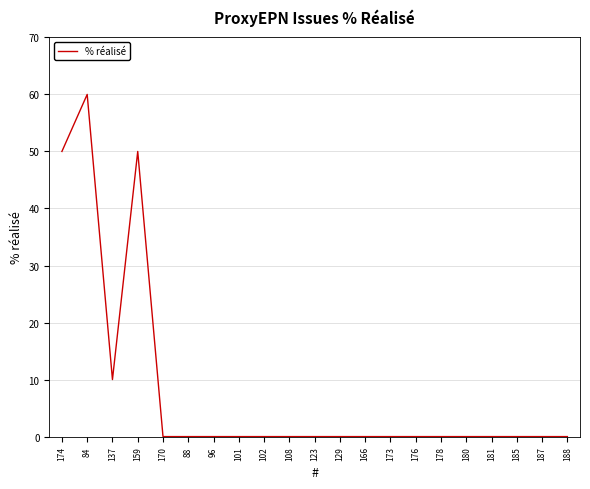

Reading left to right, transcribe all the data shown in this chart.

174=50	84=60	137=10	159=50	170=0	88=0	96=0	101=0	102=0	108=0	123=0	129=0	166=0	173=0	176=0	178=0	180=0	181=0	185=0	187=0	188=0